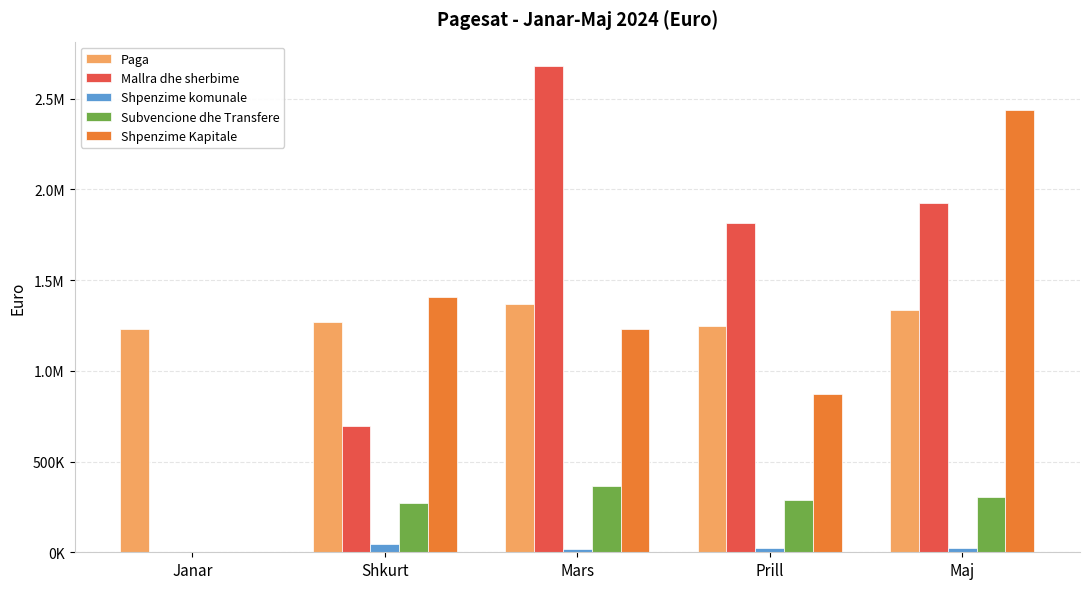

What are all the series names shown in the legend?

Paga, Mallra dhe sherbime, Shpenzime komunale, Subvencione dhe Transfere, Shpenzime Kapitale